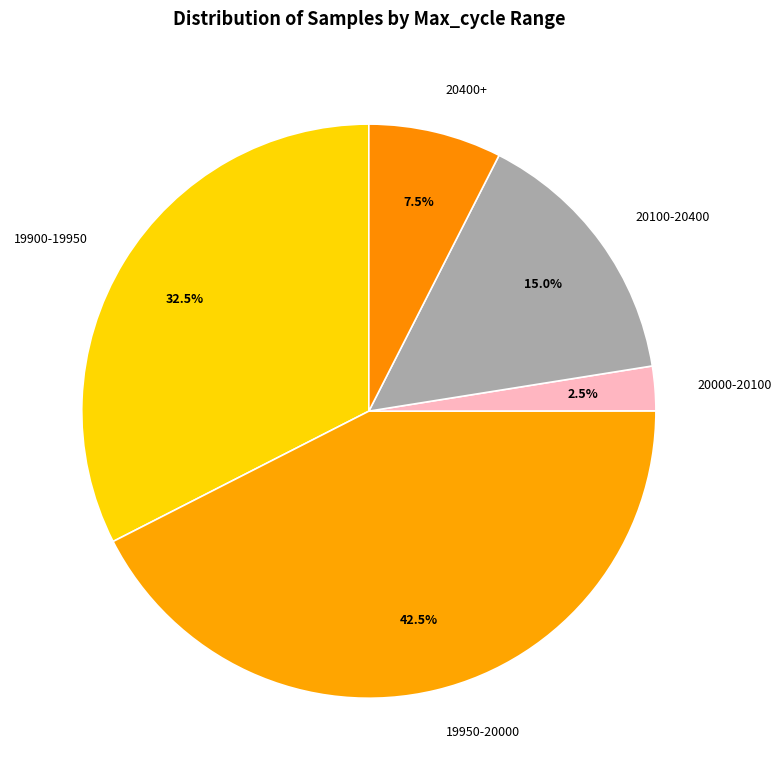

Is there any slice that represents more than half of the pie?

No